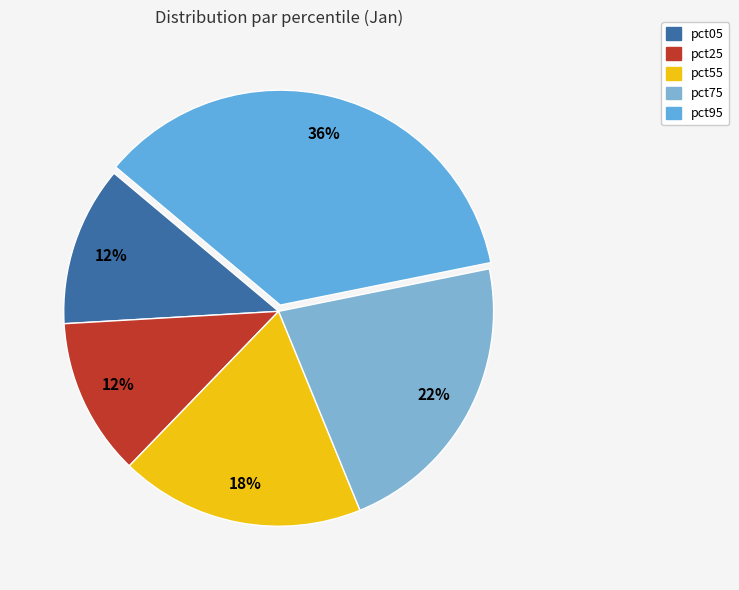

Is there a majority slice in this chart?

No